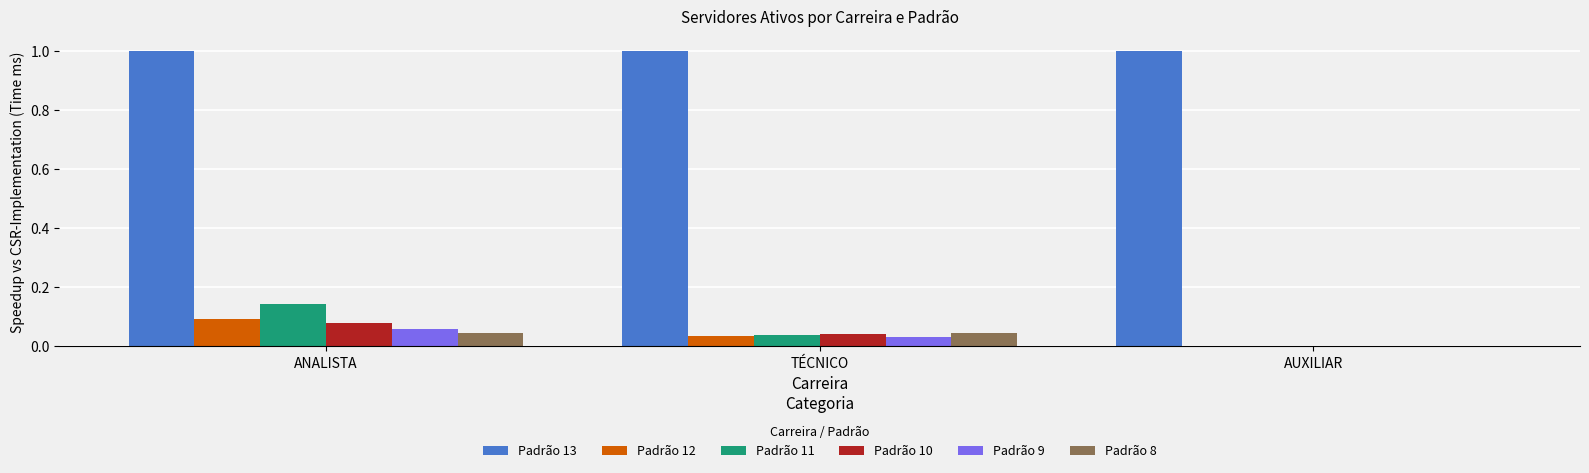

Is it true that Padrão 8 equals 0.0 at ANALISTA?

True